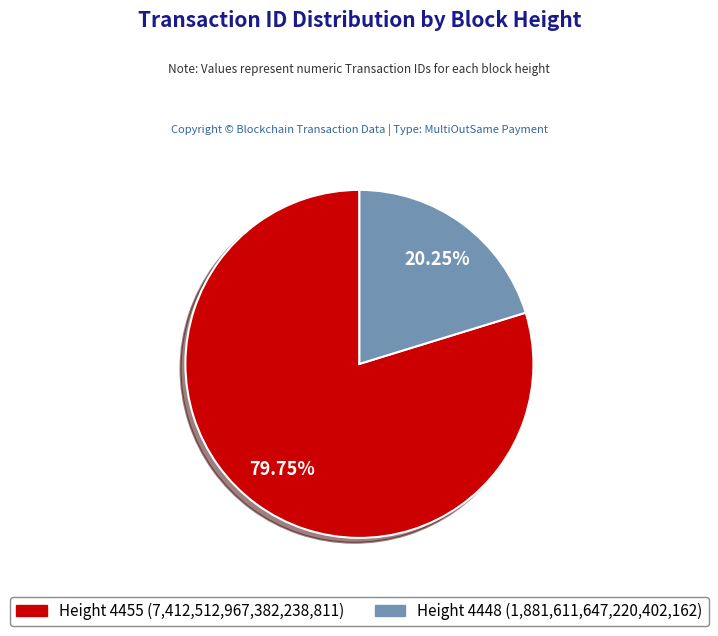

What is the ratio of the value at Height 4448 to the value at Height 4455?

0.3